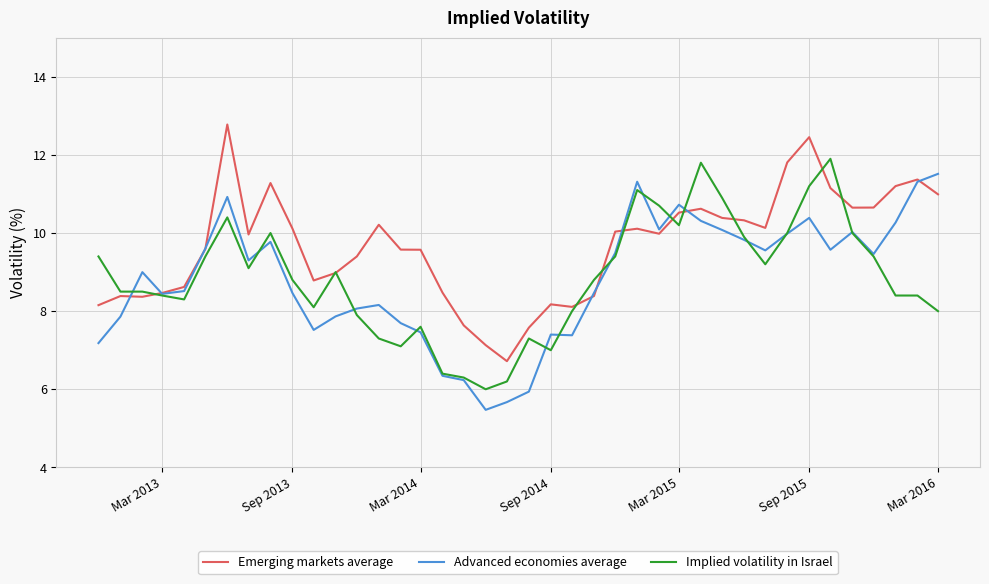

What are all the series names shown in the legend?

Emerging markets average, Advanced economies average, Implied volatility in Israel